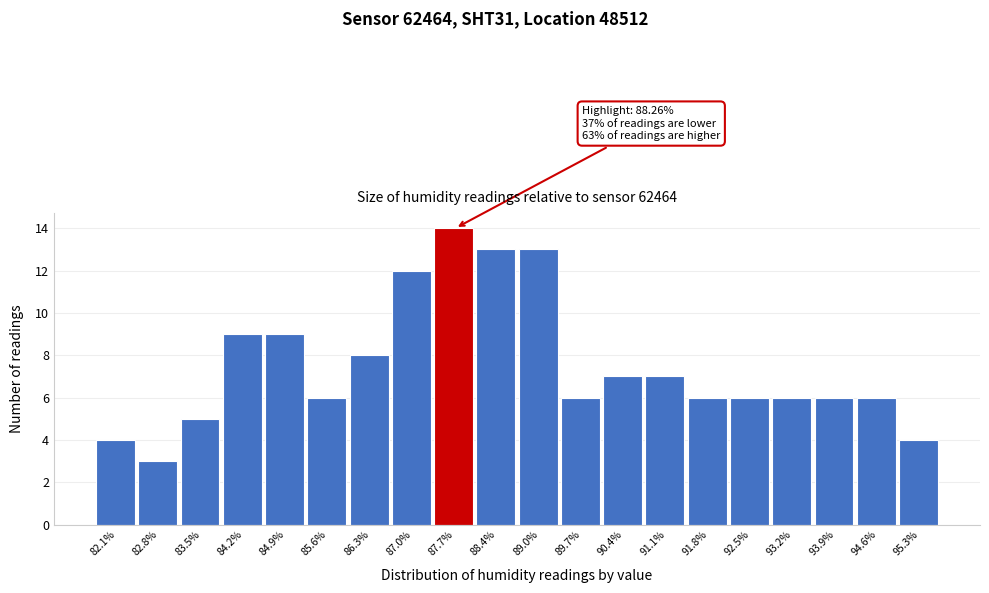

Reading right to left, transcribe all the data shown in this chart.

4	6	6	6	6	6	7	7	6	13	13	14	12	8	6	9	9	5	3	4